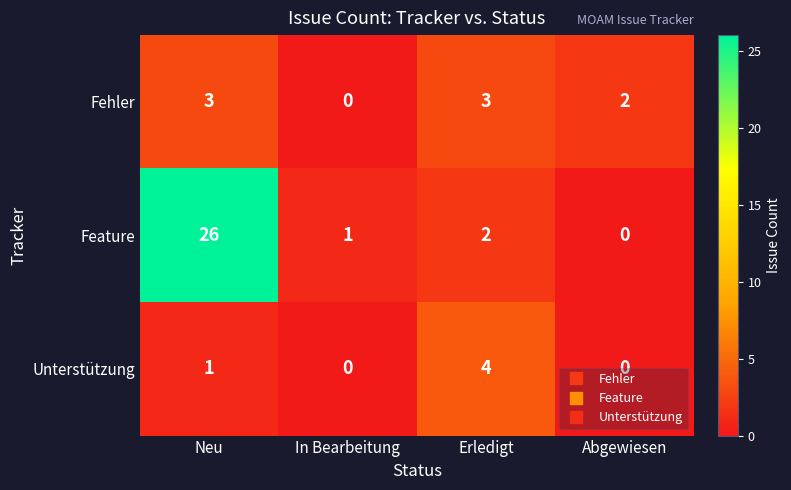

What is the maximum value shown in the chart?

26